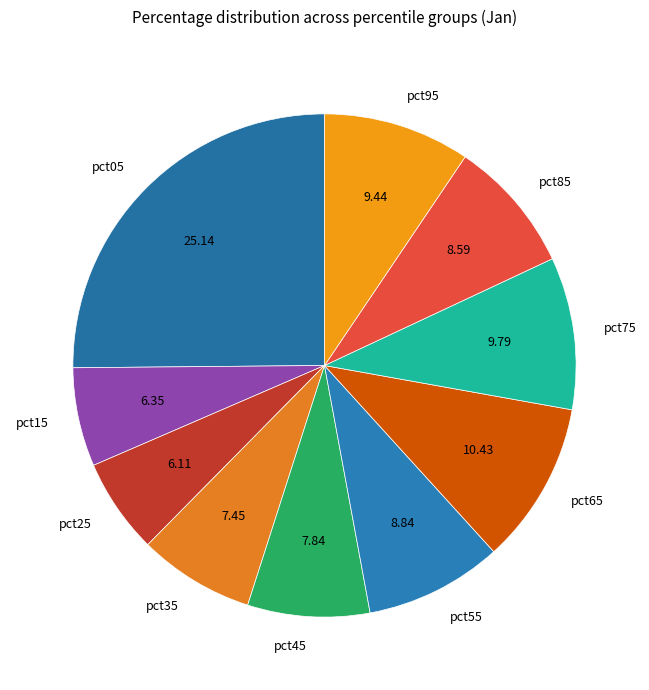

Count the number of slices in the pie.

10